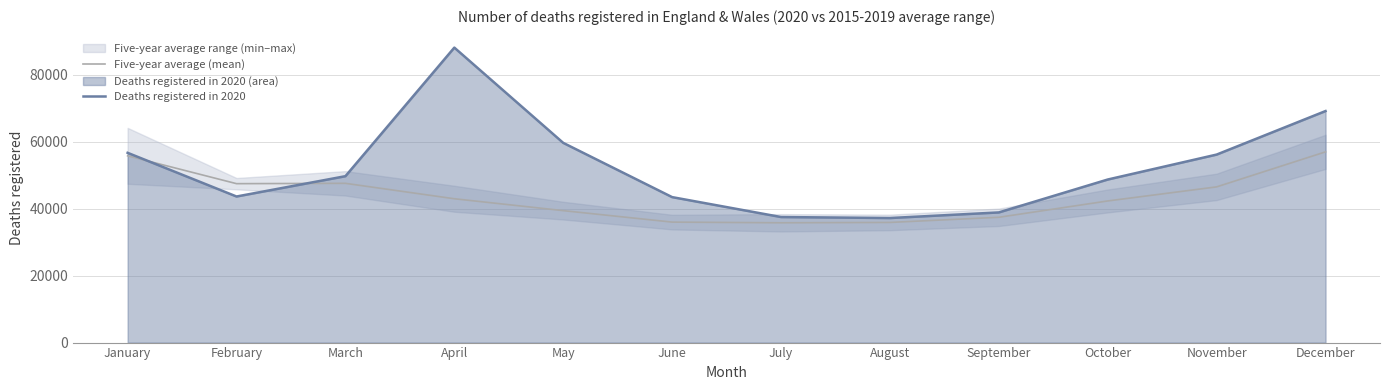

How many lines are shown in the chart?

2